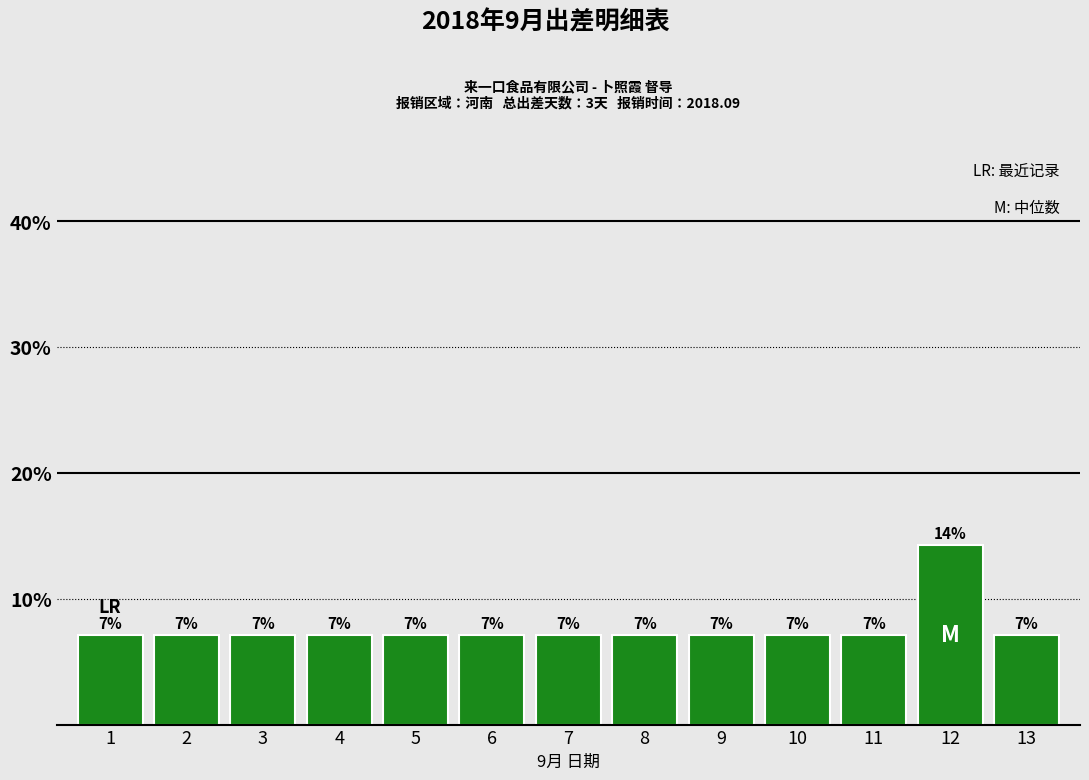

Does the chart contain any negative values?

No